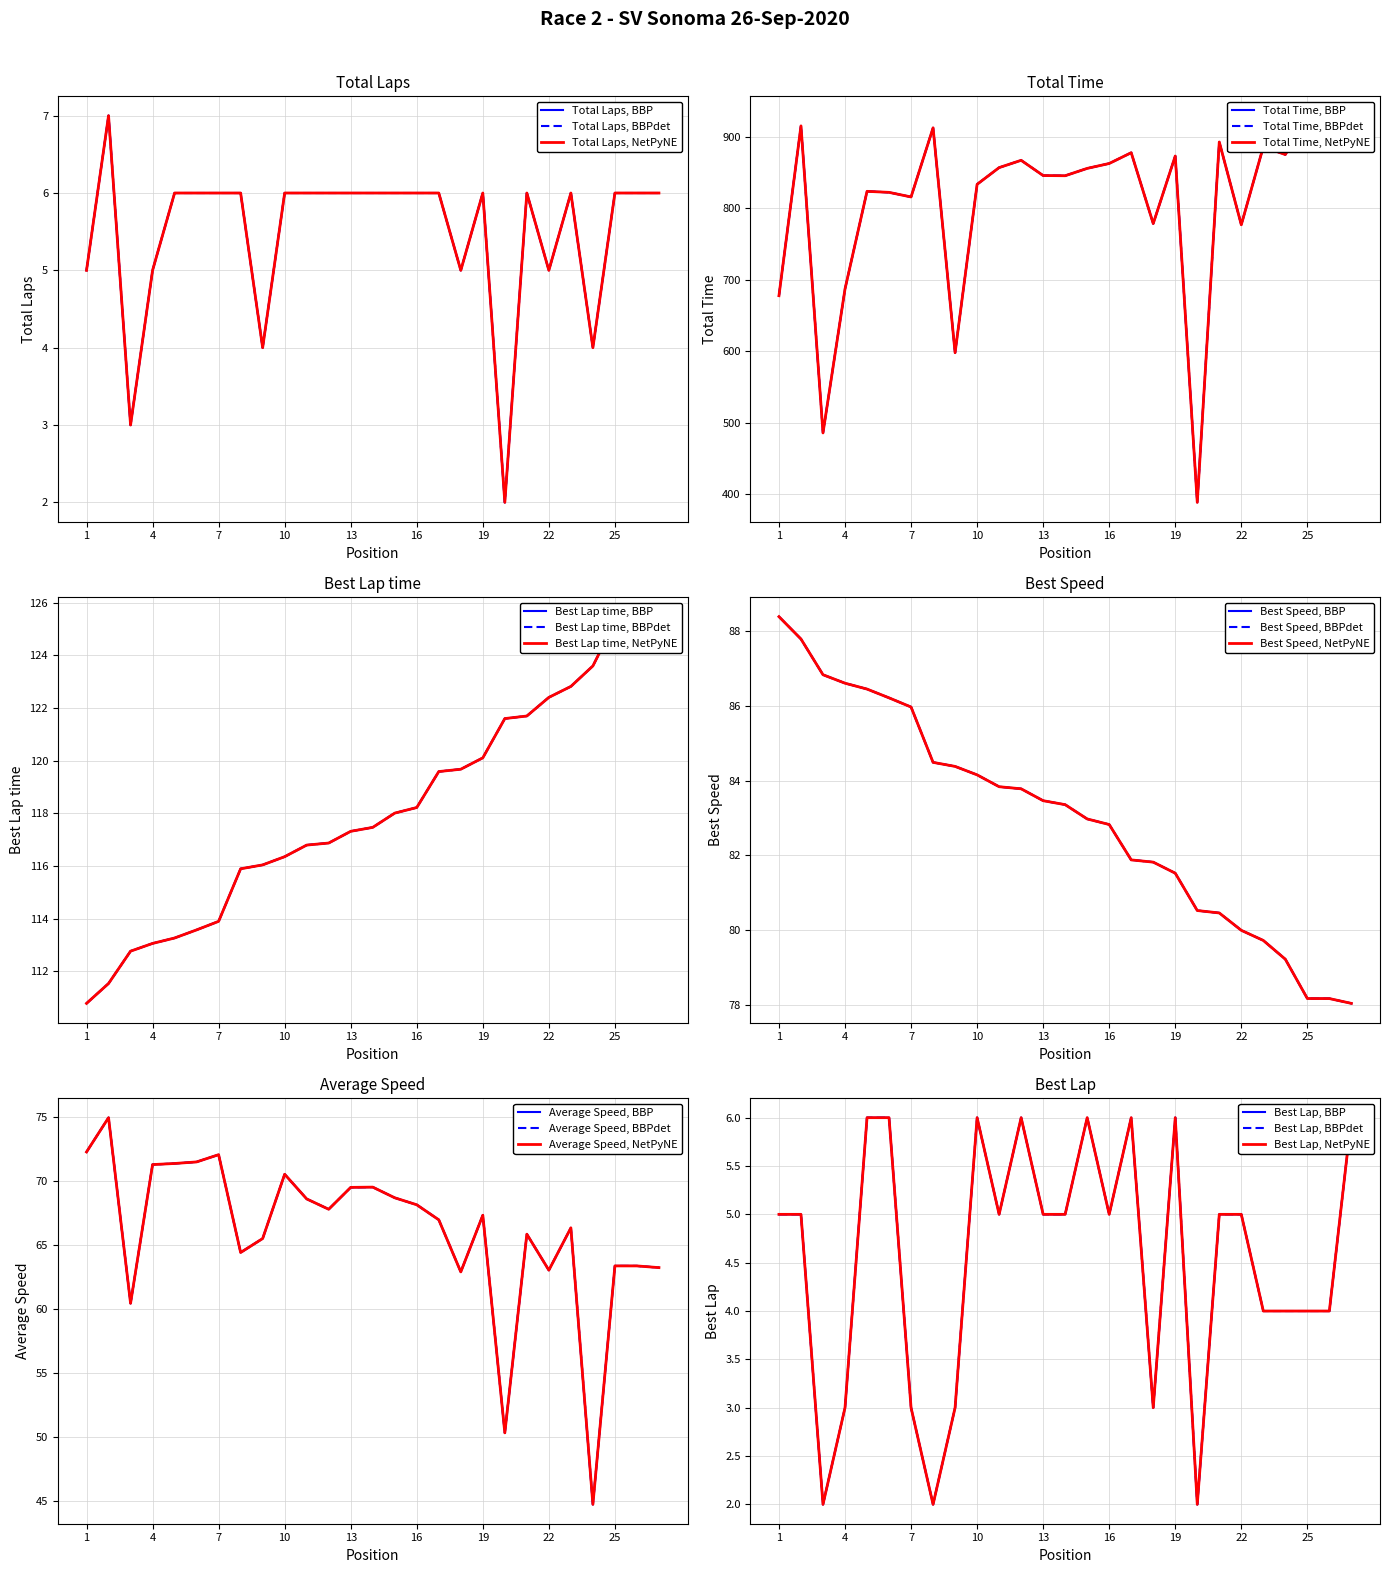

The value of Average Speed at gregory scarcello is 88.8. True or false?

False